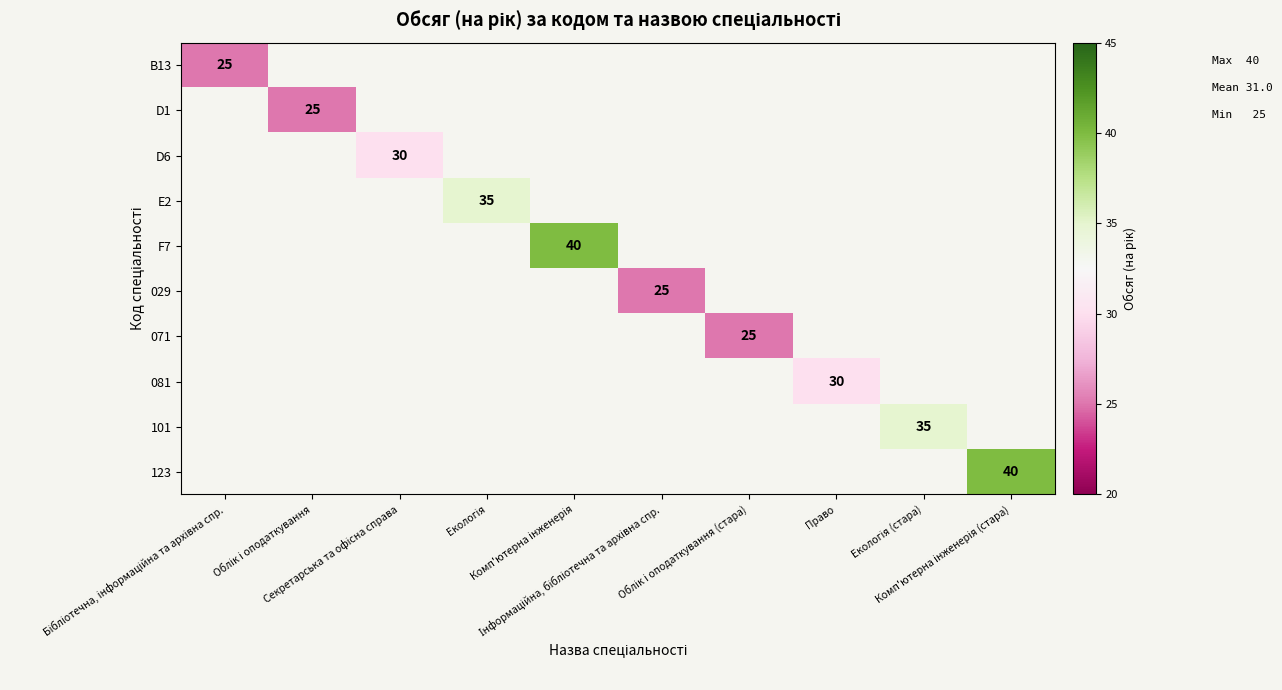

At which label does B13 reach its minimum?

Бібліотечна, інформаційна та архівна спр.